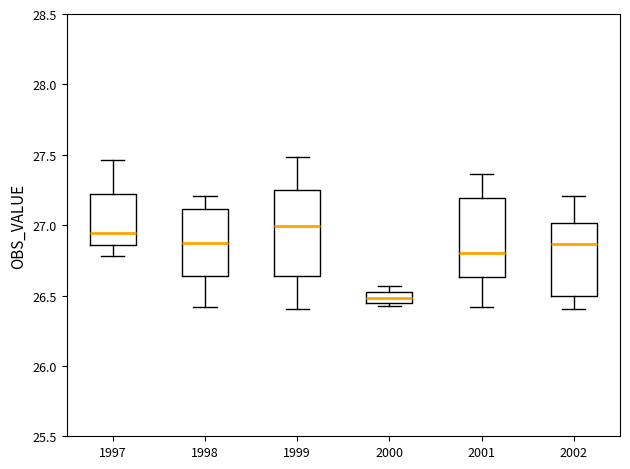

Where is the lower edge of the box at x = 2001 on the y-axis? The values are not printed on the chart, so give them approximately, as read against the axis.

26.65